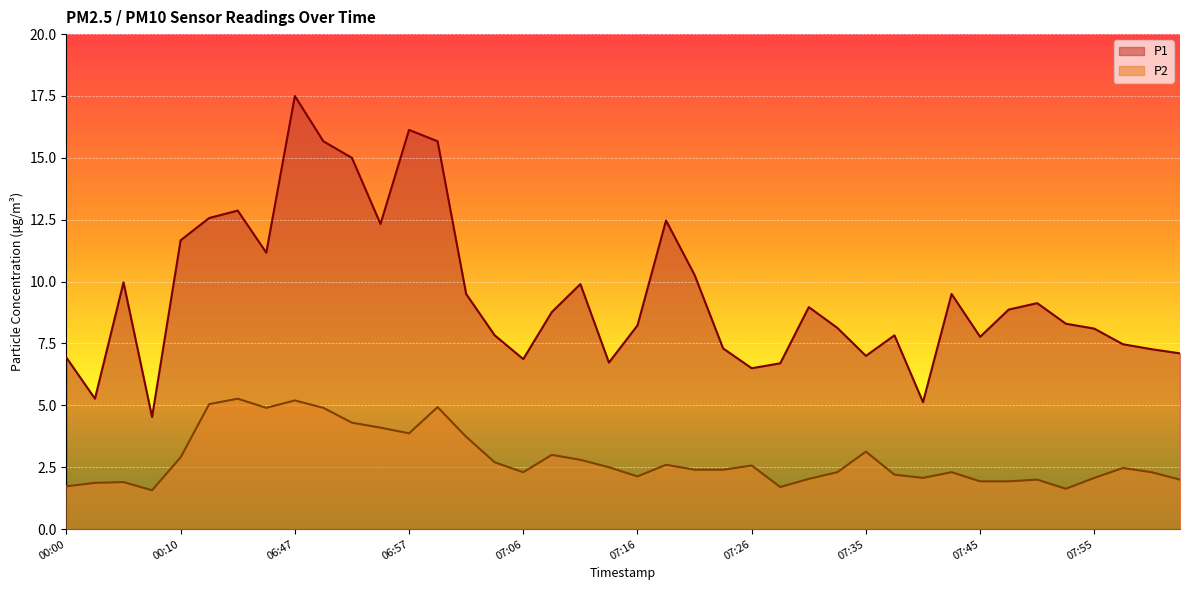

True or false: P2 and P1 intersect in this chart.

False